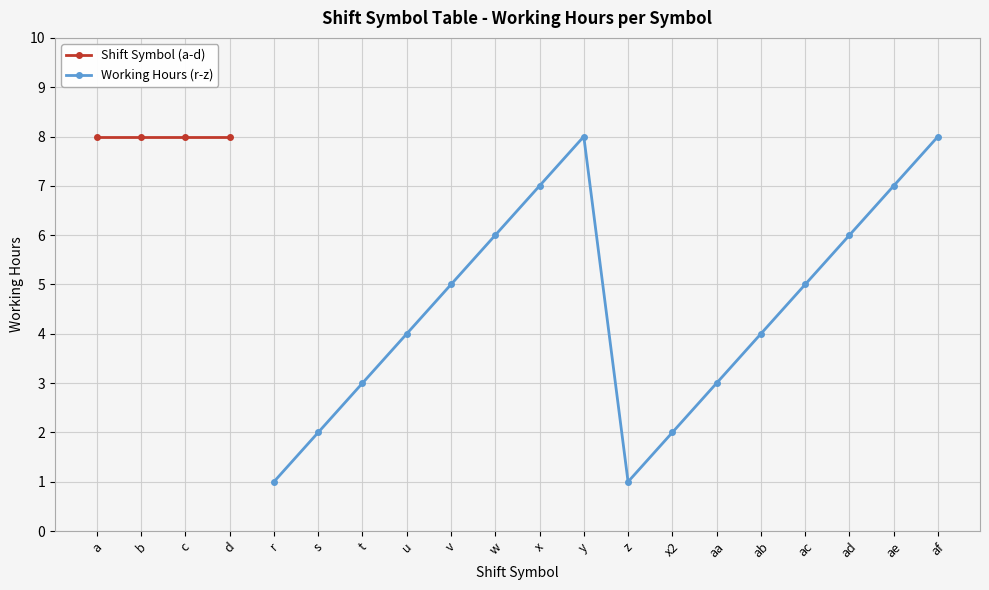

What is the value of the Working Hours (r-z) point at the 14th from the left?

6